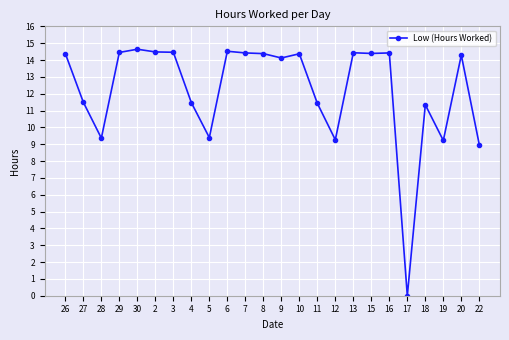

What position from the left is 11?

15